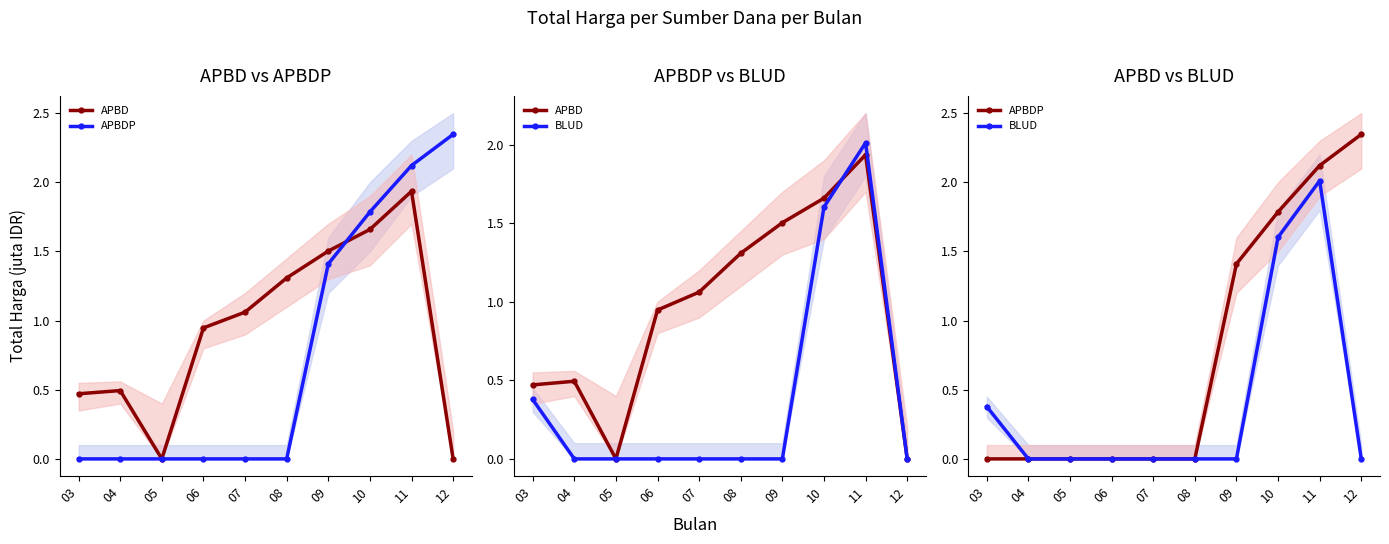

True or false: APBD has more than 1 interior local peaks.

True